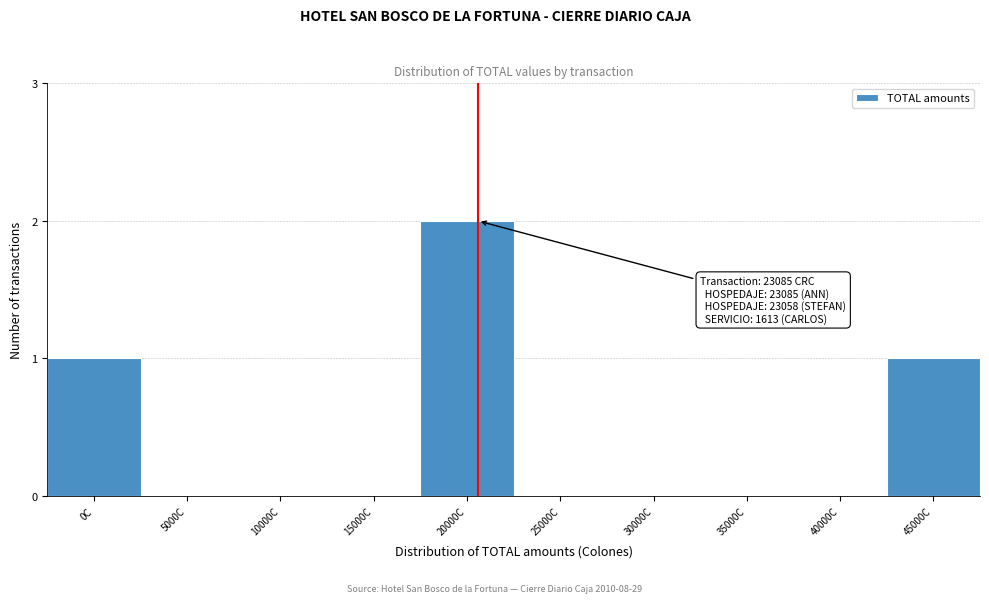

Reading left to right, list all the values displayed in this chart.

0C=1	5000C=0	10000C=0	15000C=0	20000C=2	25000C=0	30000C=0	35000C=0	40000C=0	45000C=1